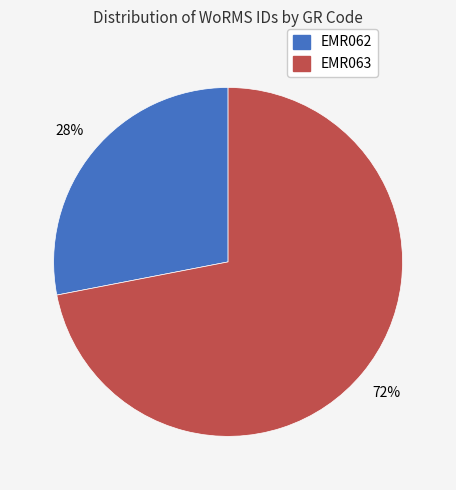

Which category accounts for the majority?

EMR063